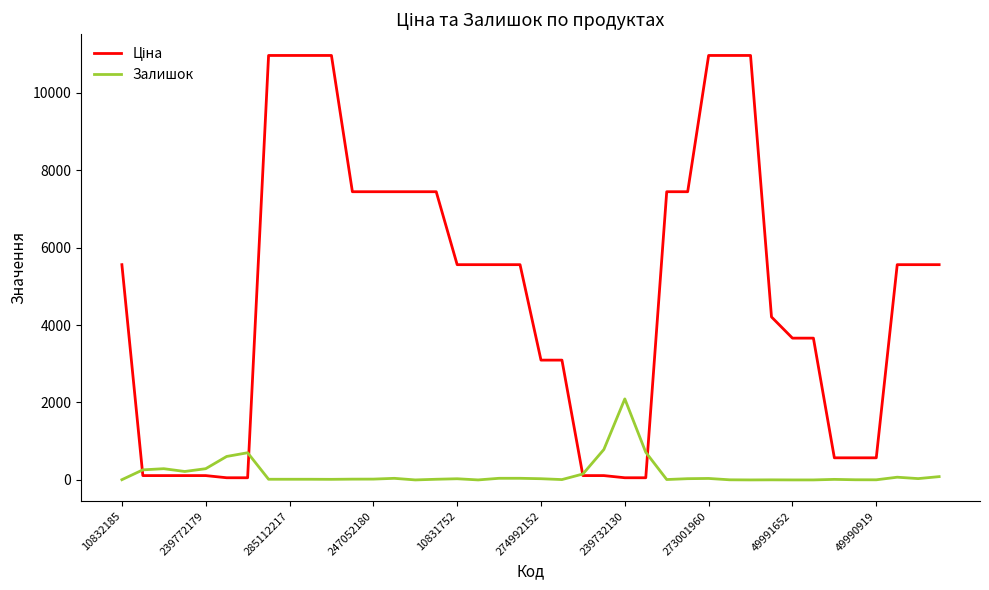

What is the highest value of the Залишок series?

2093.0